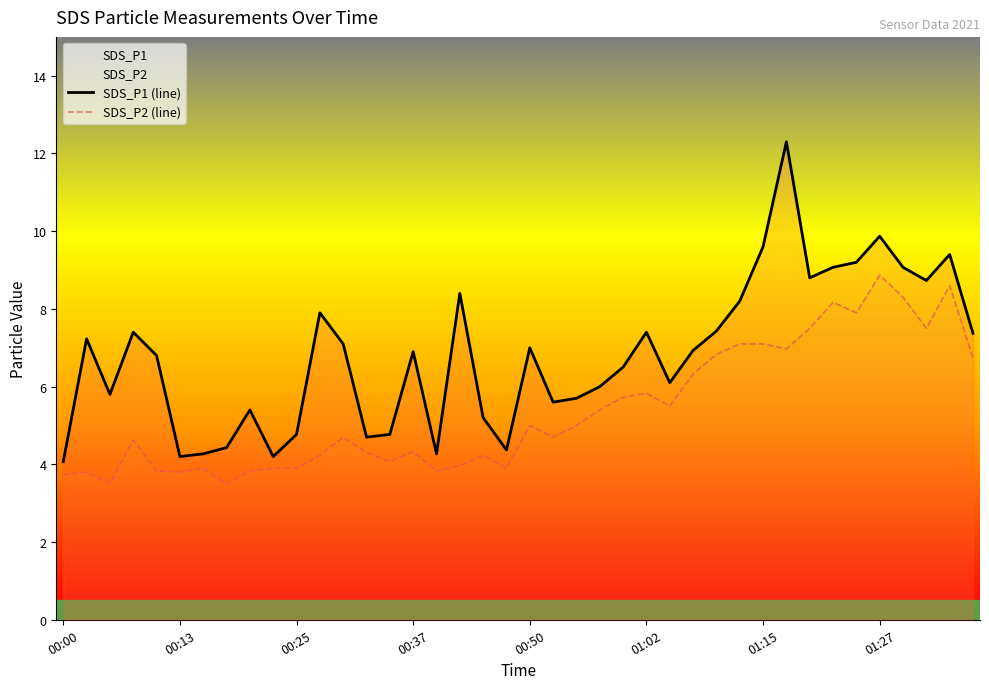

Which series has the largest range (max minus min)?

SDS_P1 (line)